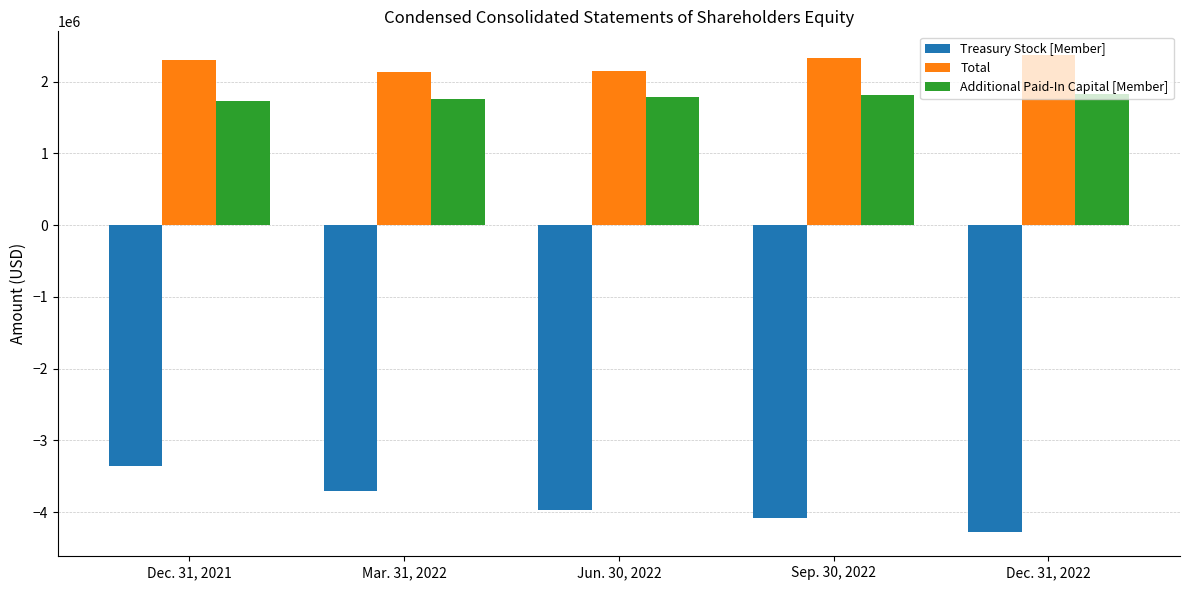

What is the total value across all series at Dec. 31, 2022?

-84687